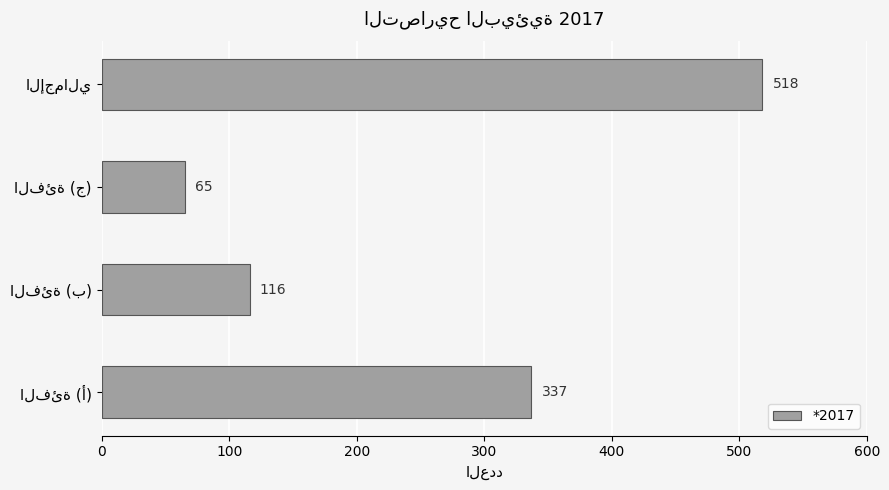

Count the number of data series in this chart.

1